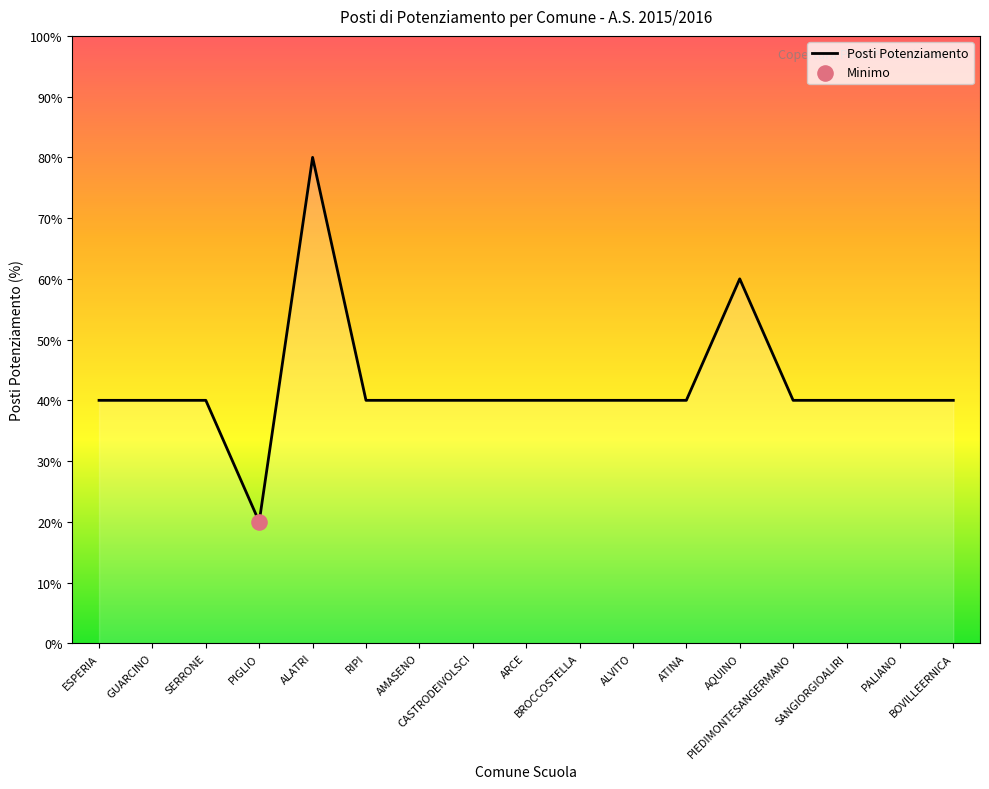

What is the change in value from ALATRI to AMASENO?

-40